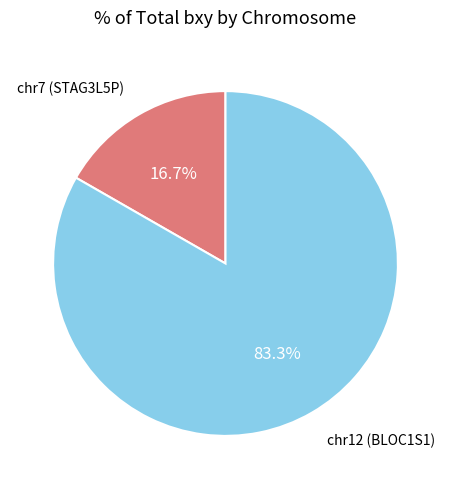

Does chr12 (BLOC1S1) account for over 50% of the chart?

Yes